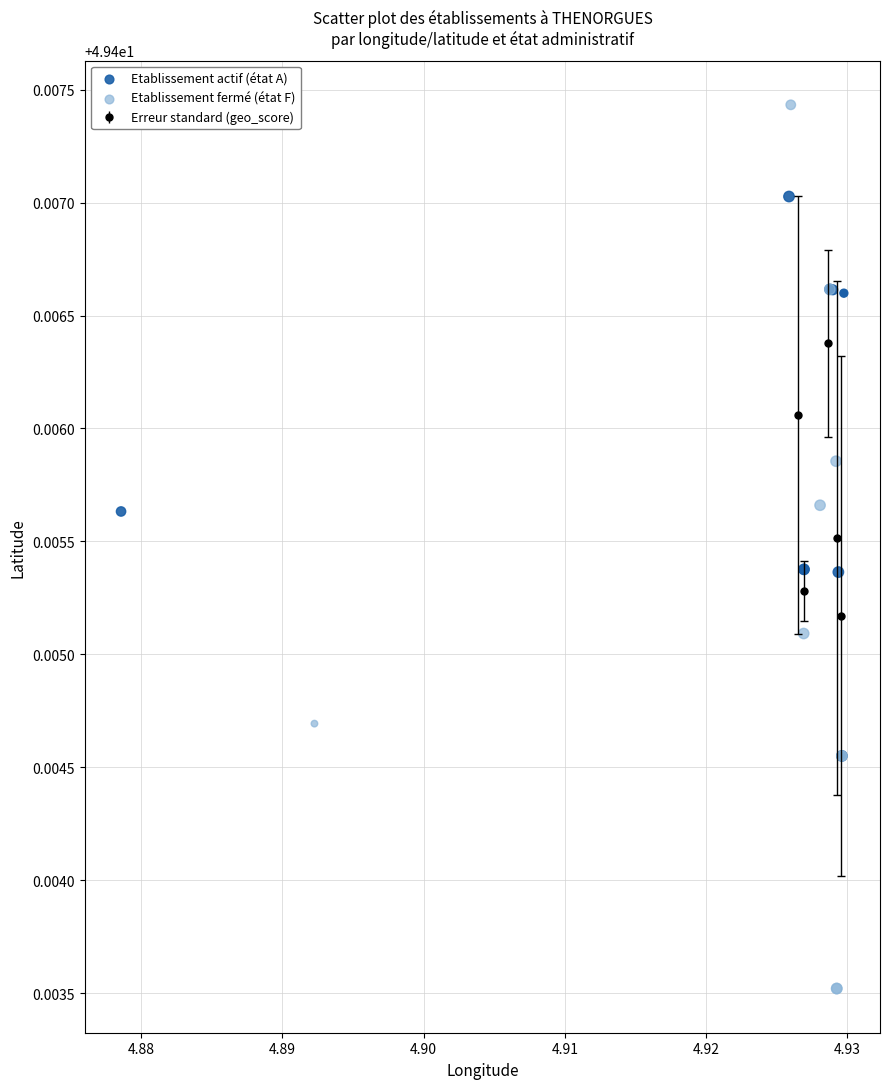

Which series has the largest Y range (max minus min)?

Etablissement fermé (état F)